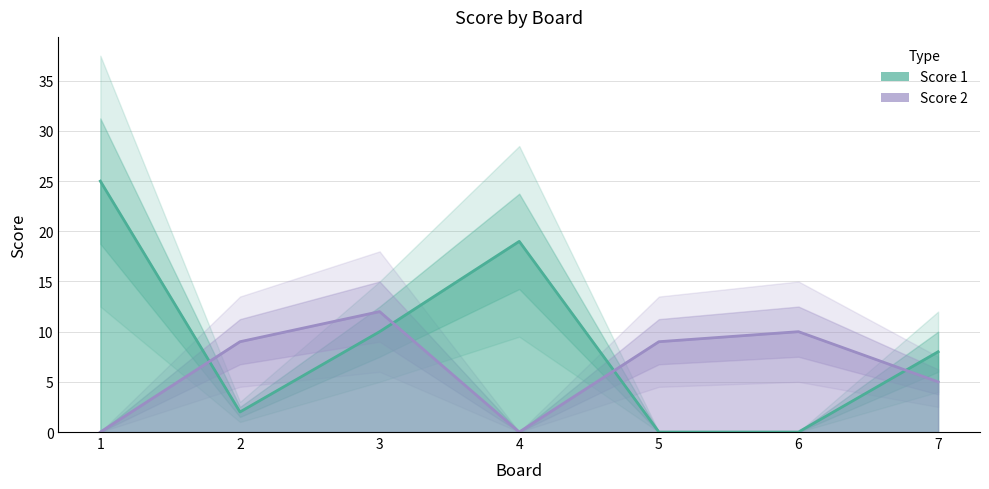

What is the spread (max minus min) of values at 7?

3